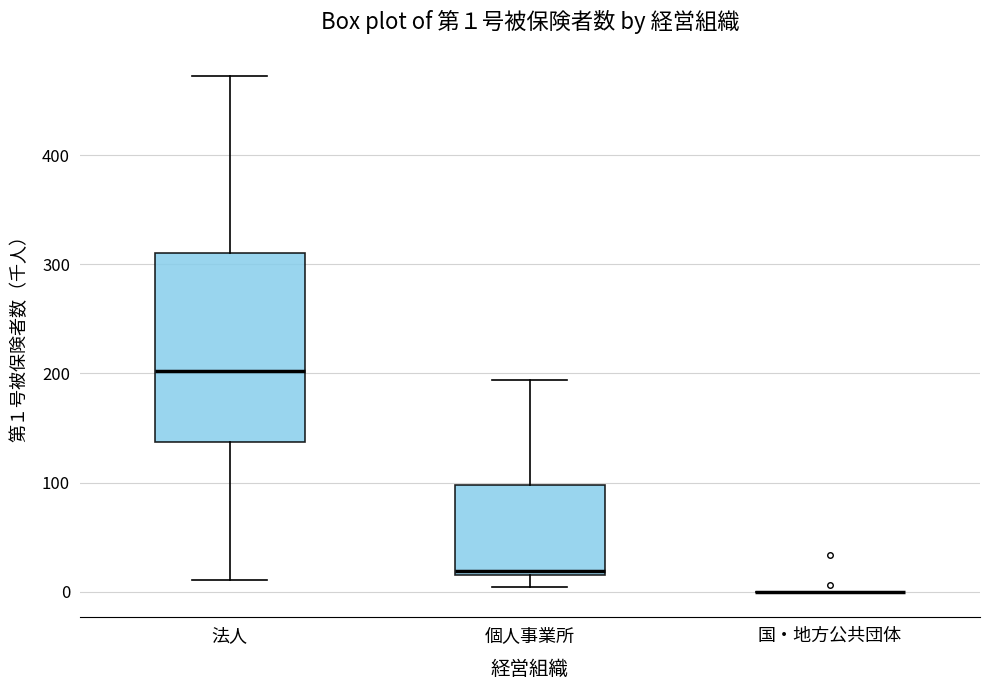

Which box is the tallest, from its lower edge to its upper edge?

法人